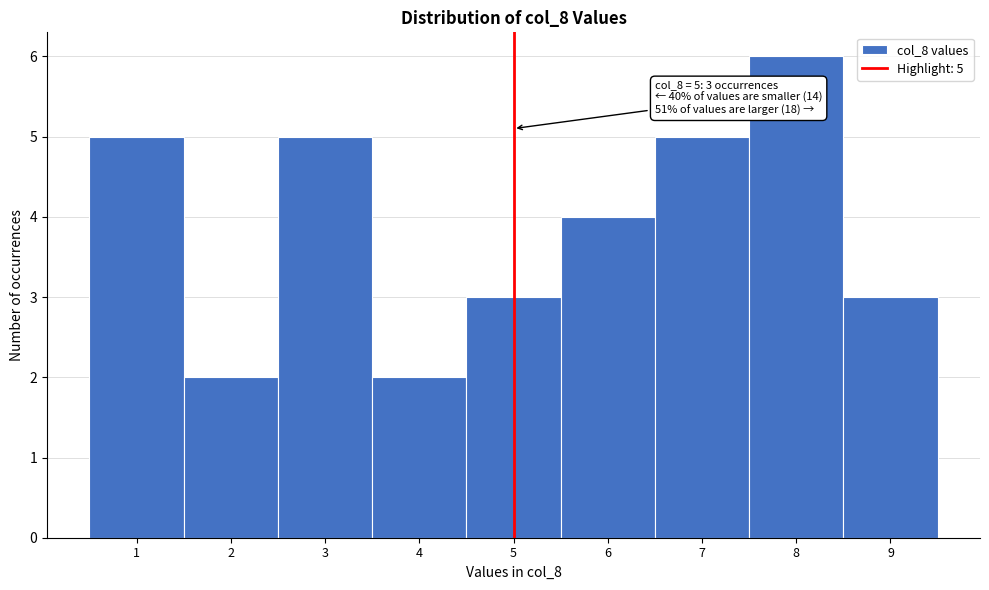

Over which range of the x-axis is the bar tallest?

7.5 to 8.5